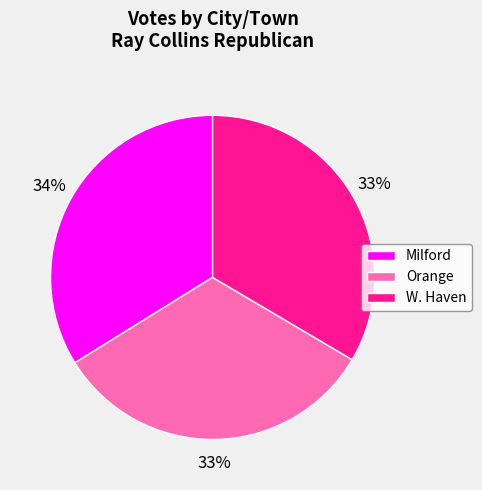

The Milford slice represents 34% of the pie. True or false?

True